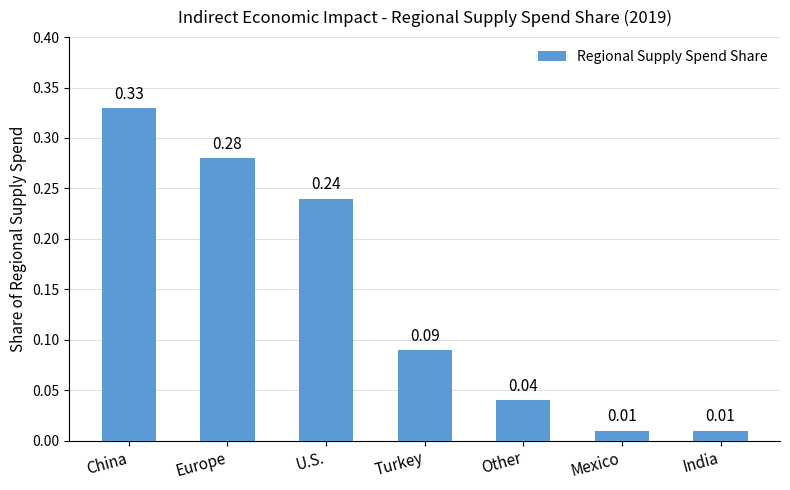

Between Turkey and India, which is larger?

Turkey